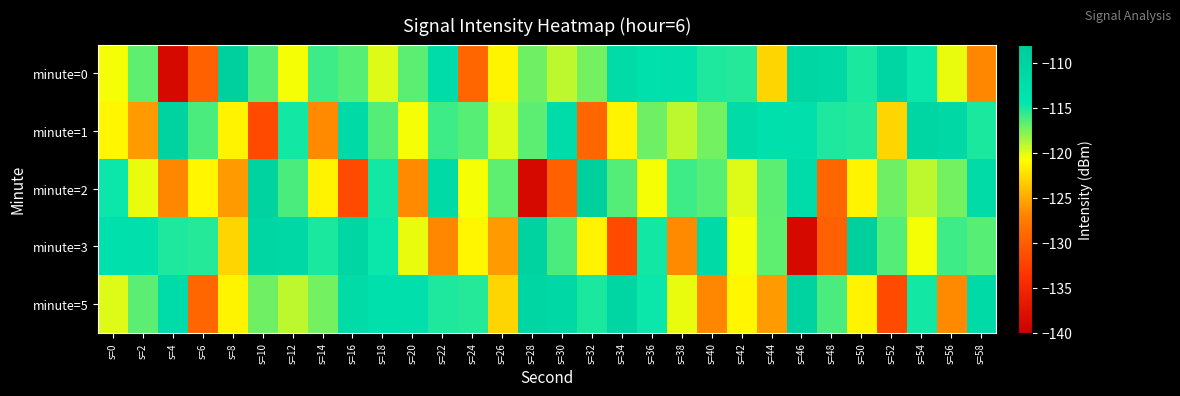

What is the spread (max minus min) of values at s=40?

15.0